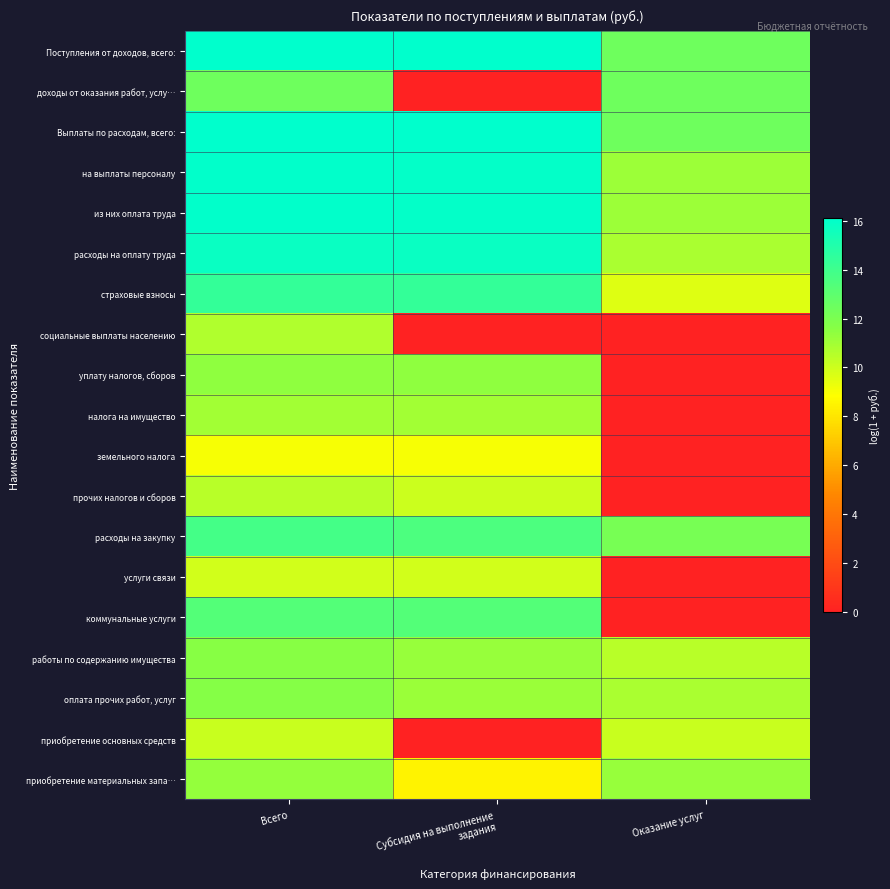

Rank the series by their maximum value, from highest to lowest.

Выплаты по расходам, всего:, Поступления от доходов, всего:, на выплаты персоналу, из них оплата труда, расходы на оплату труда, страховые взносы, расходы на закупку, коммунальные услуги, доходы от оказания работ, услу…, оплата прочих работ, услуг, работы по содержанию имущества, уплату налогов, сборов, приобретение материальных запа…, налога на имущество, социальные выплаты населению, прочих налогов и сборов, приобретение основных средств, услуги связи, земельного налога